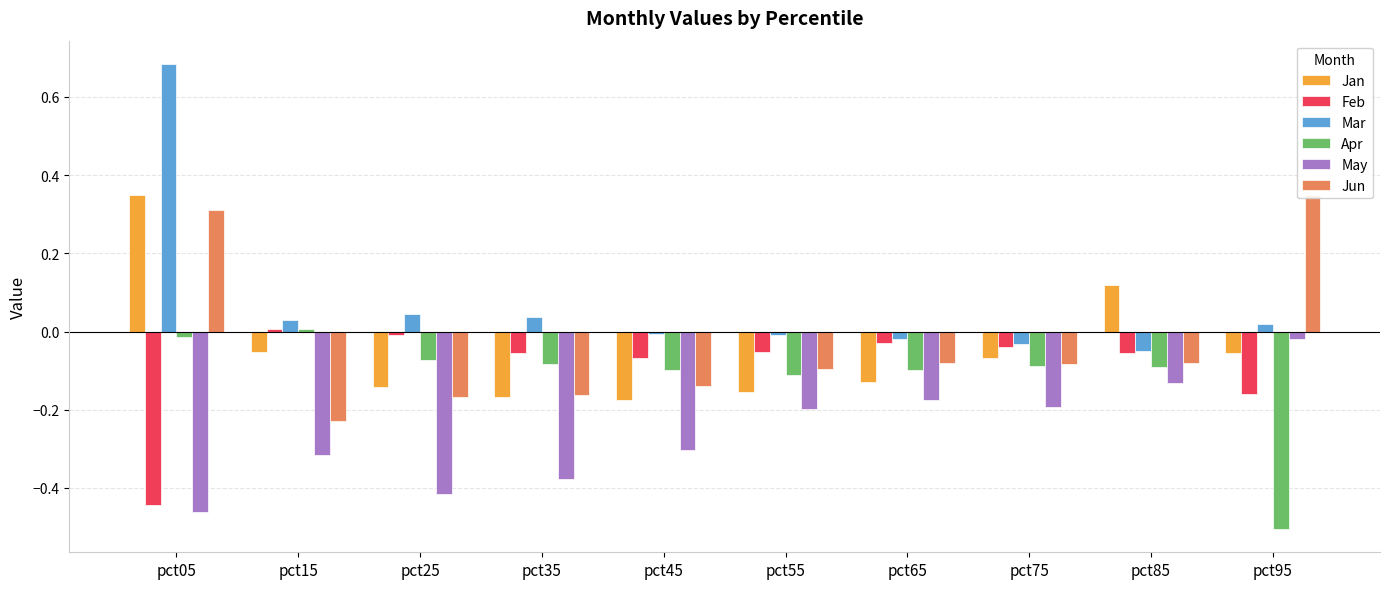

Reading left to right, list all the values displayed in this chart.

Jan: pct05=0.3	pct15=-0.1	pct25=-0.1	pct35=-0.2	pct45=-0.2	pct55=-0.2	pct65=-0.1	pct75=-0.1	pct85=0.1	pct95=-0.1
Feb: pct05=-0.4	pct15=0.0	pct25=-0.0	pct35=-0.1	pct45=-0.1	pct55=-0.1	pct65=-0.0	pct75=-0.0	pct85=-0.1	pct95=-0.2
Mar: pct05=0.7	pct15=0.0	pct25=0.0	pct35=0.0	pct45=-0.0	pct55=-0.0	pct65=-0.0	pct75=-0.0	pct85=-0.0	pct95=0.0
Apr: pct05=-0.0	pct15=0.0	pct25=-0.1	pct35=-0.1	pct45=-0.1	pct55=-0.1	pct65=-0.1	pct75=-0.1	pct85=-0.1	pct95=-0.5
May: pct05=-0.5	pct15=-0.3	pct25=-0.4	pct35=-0.4	pct45=-0.3	pct55=-0.2	pct65=-0.2	pct75=-0.2	pct85=-0.1	pct95=-0.0
Jun: pct05=0.3	pct15=-0.2	pct25=-0.2	pct35=-0.2	pct45=-0.1	pct55=-0.1	pct65=-0.1	pct75=-0.1	pct85=-0.1	pct95=0.3